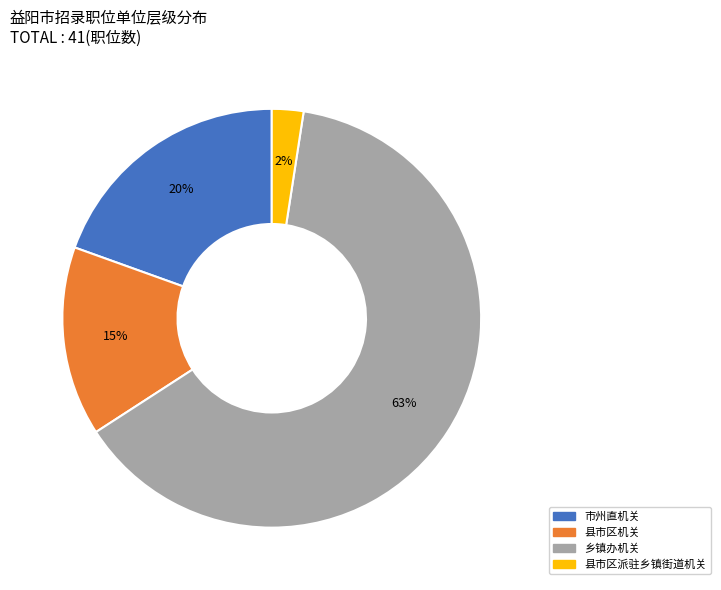

Rank the categories by value from highest to lowest.

乡镇办机关, 市州直机关, 县市区机关, 县市区派驻乡镇街道机关